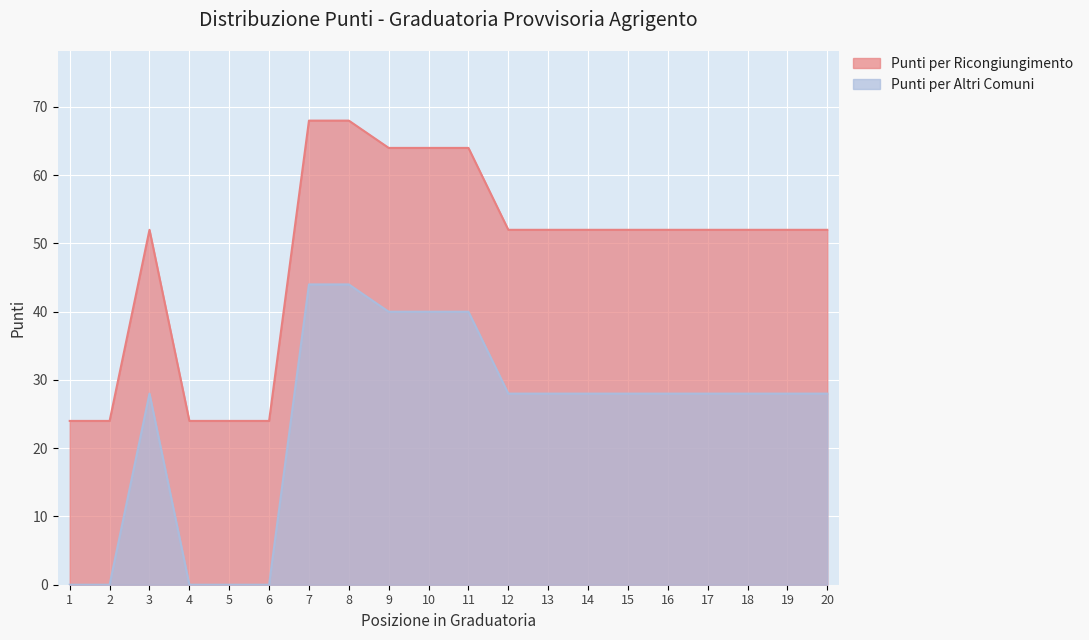

How many lines are shown in the chart?

2